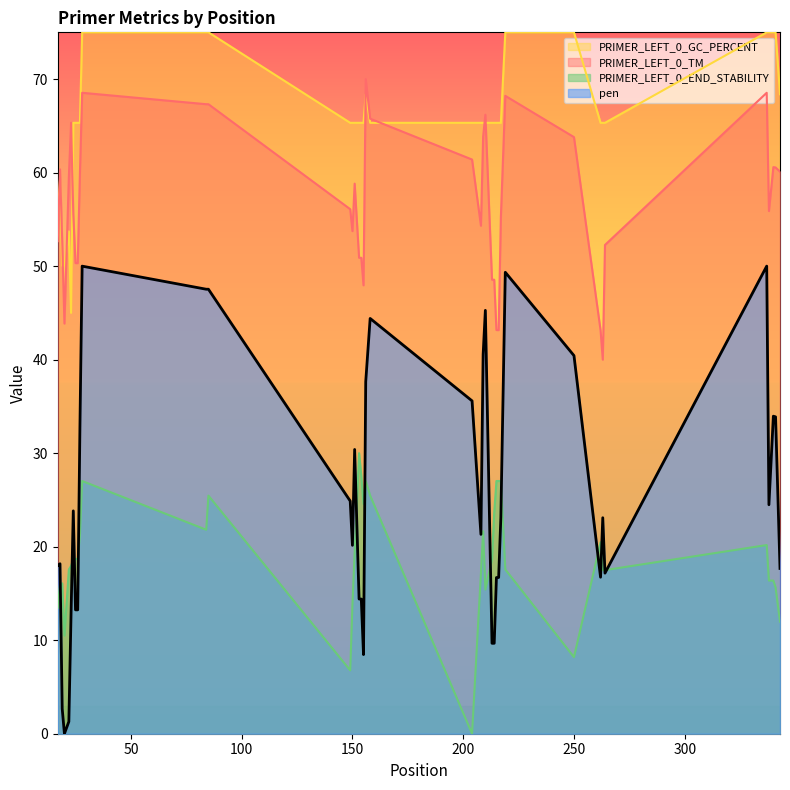

What is the value of the PRIMER_LEFT_0_END_STABILITY point at the 38th from the left?

16.4